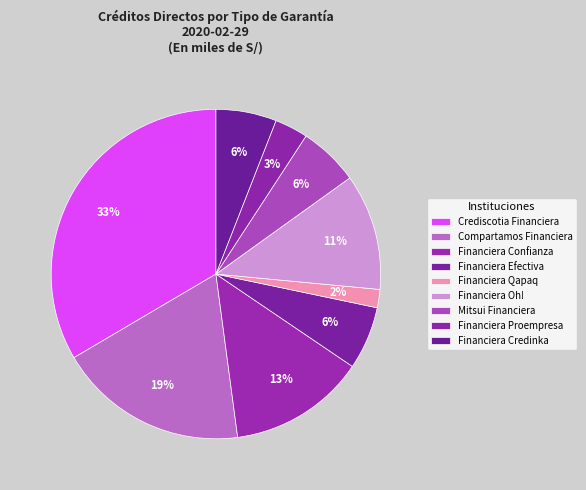

What is the smallest slice in the pie chart?

Financiera Qapaq